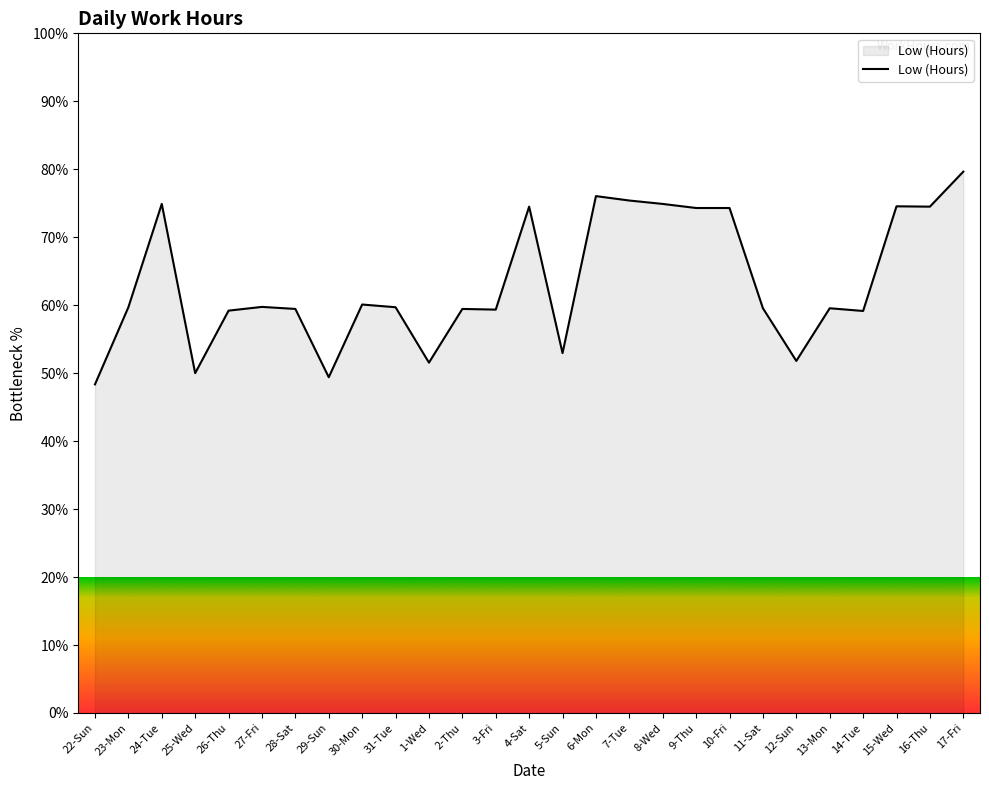

What is the maximum value shown in the chart?

79.7